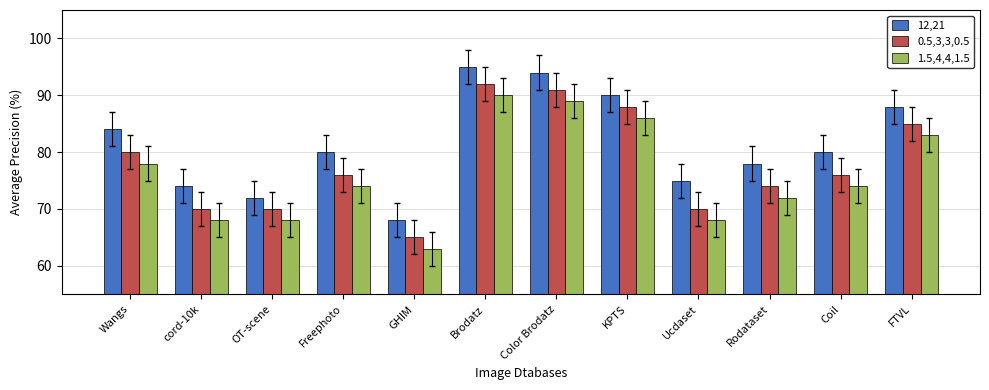

Is the value of 1.5,4,4,1.5 at Color Brodatz greater than the value of 12,21 at KPTS?

No